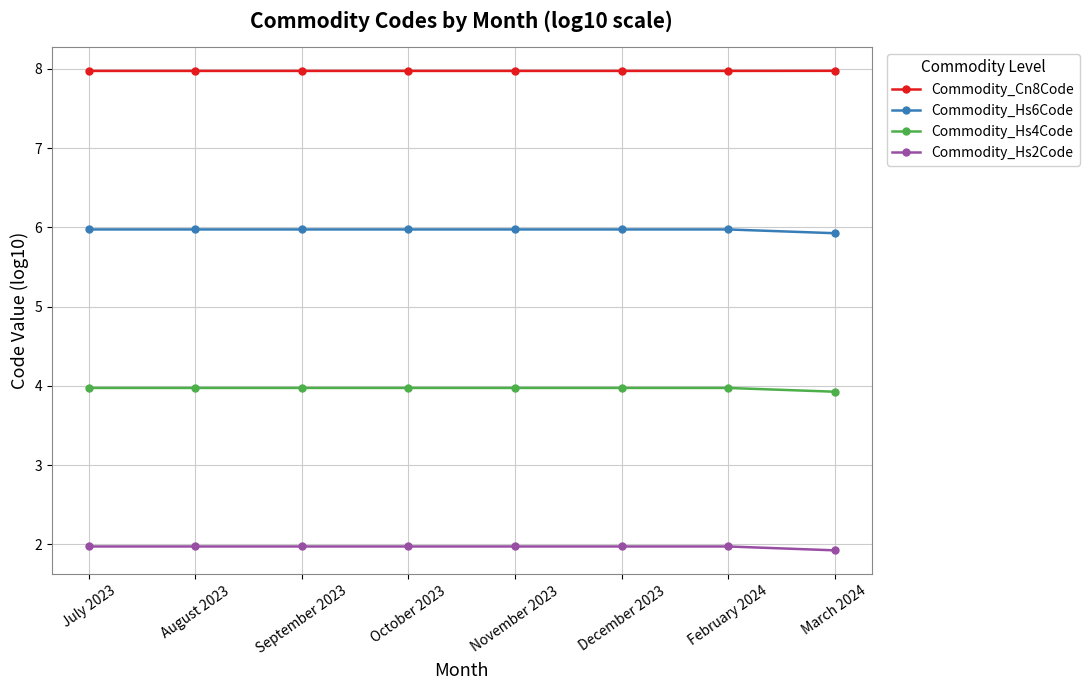

Rank the series by their average value, from highest to lowest.

Commodity_Cn8Code, Commodity_Hs6Code, Commodity_Hs4Code, Commodity_Hs2Code